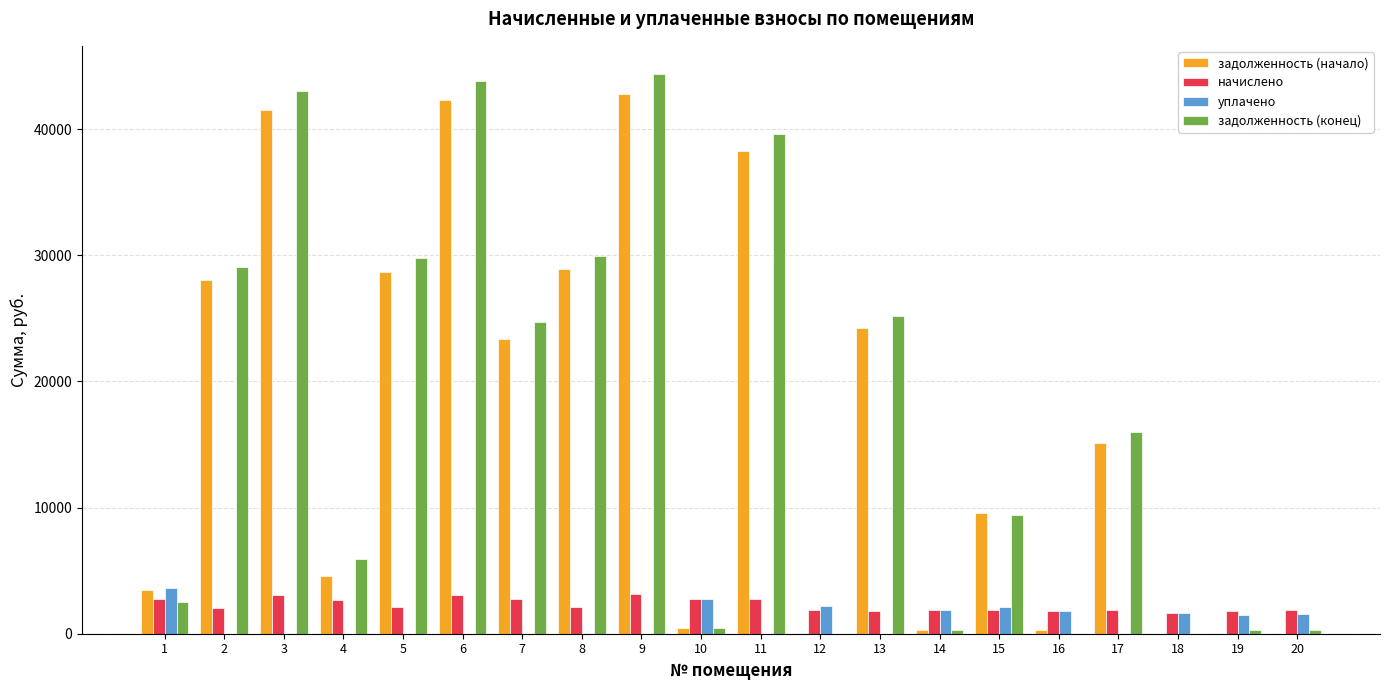

Does the chart contain stacked bars?

No